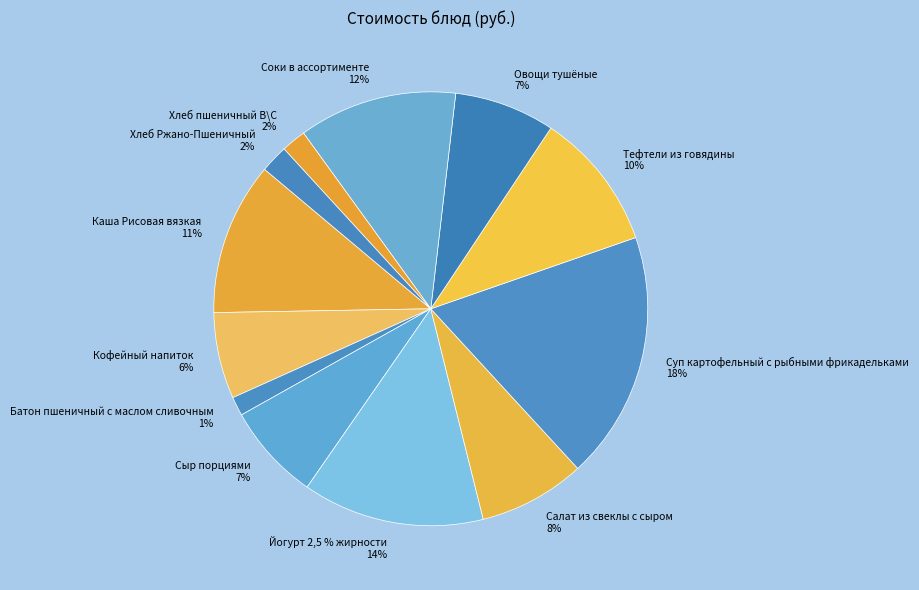

To the nearest percent, what is the difference between the largest and smallest slice percentages?

17%